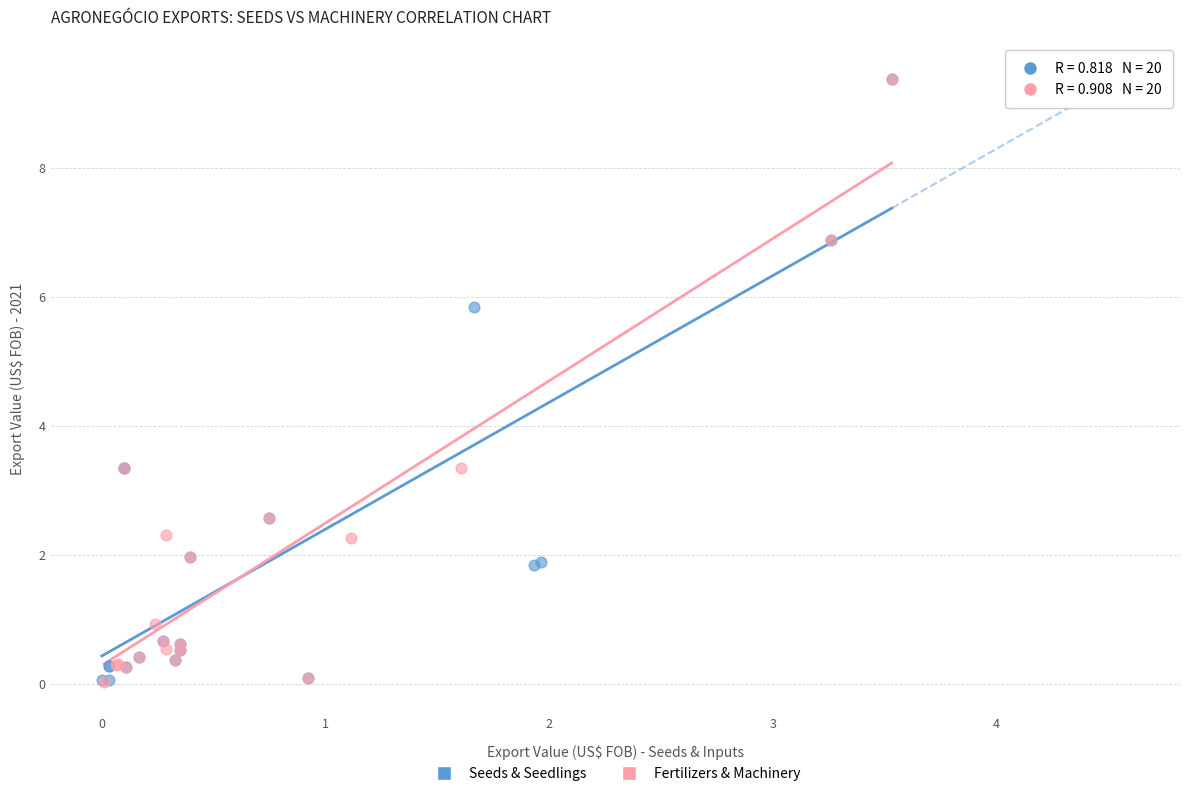

What are all the series names shown in the legend?

Seeds & Seedlings, Fertilizers & Machinery